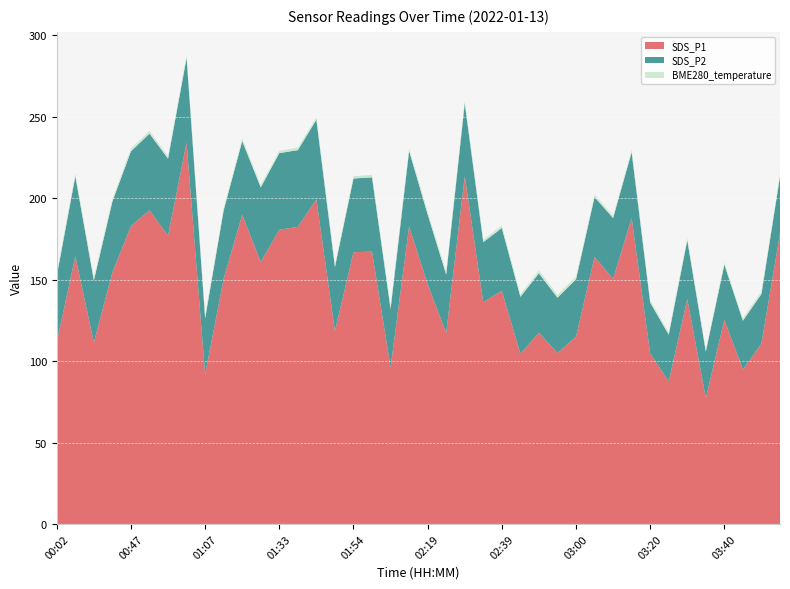

Reading right to left, what are all the values shown in this chart?

SDS_P1: 178.3	110.8	94.8	125.4	77.3	138.1	87.5	104.7	187.9	150.4	164.0	115.0	105.0	117.4	104.5	143.2	136.1	213.6	117.3	147.2	182.8	96.1	167.2	166.9	118.4	199.3	182.4	180.7	160.8	189.9	150.7	91.8	234.2	177.0	192.7	182.9	154.5	111.5	164.4	111.7
SDS_P2: 35.0	30.4	30.0	33.8	28.6	36.1	28.7	31.2	40.4	37.4	36.8	35.2	34.0	36.5	35.0	38.5	36.9	44.8	35.8	42.9	46.3	35.9	45.6	45.2	39.4	48.9	47.1	47.0	45.8	45.2	42.0	34.5	52.0	47.3	47.0	45.9	43.5	38.1	49.1	40.6
BME280_temperature: 1.3	1.6	1.5	1.4	1.3	1.4	1.5	1.4	1.5	1.4	1.6	1.7	1.8	1.8	1.6	1.6	1.6	1.5	1.9	1.9	1.5	2.0	1.5	1.4	1.8	1.4	1.6	1.4	1.5	1.6	1.6	1.9	1.6	1.6	1.7	1.7	1.7	1.9	1.7	2.0